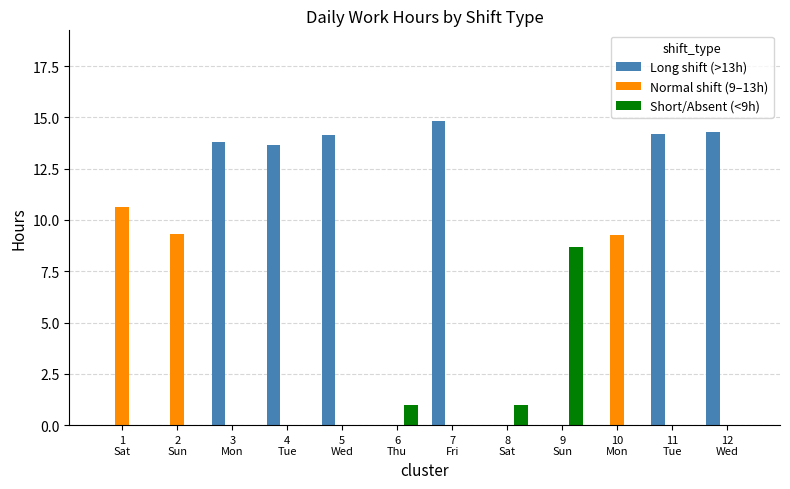

Is it true that Normal shift (9–13h) equals 4.3 at 3
Mon?

False